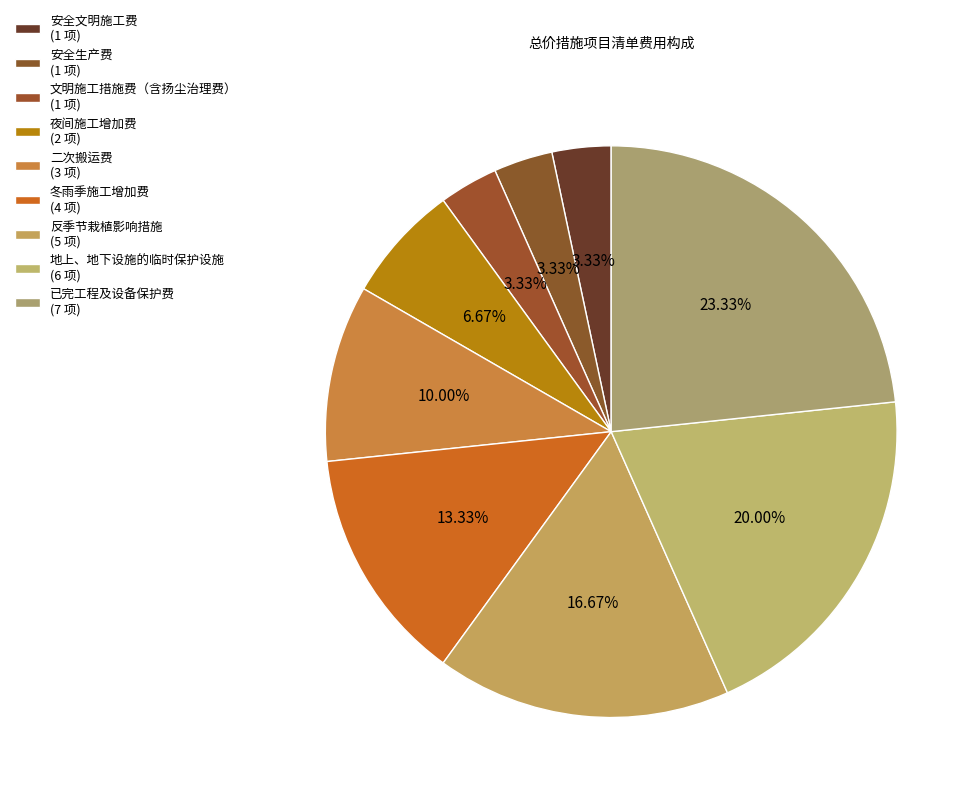

To the nearest percent, what portion does 冬雨季施工增加费 represent?

13%